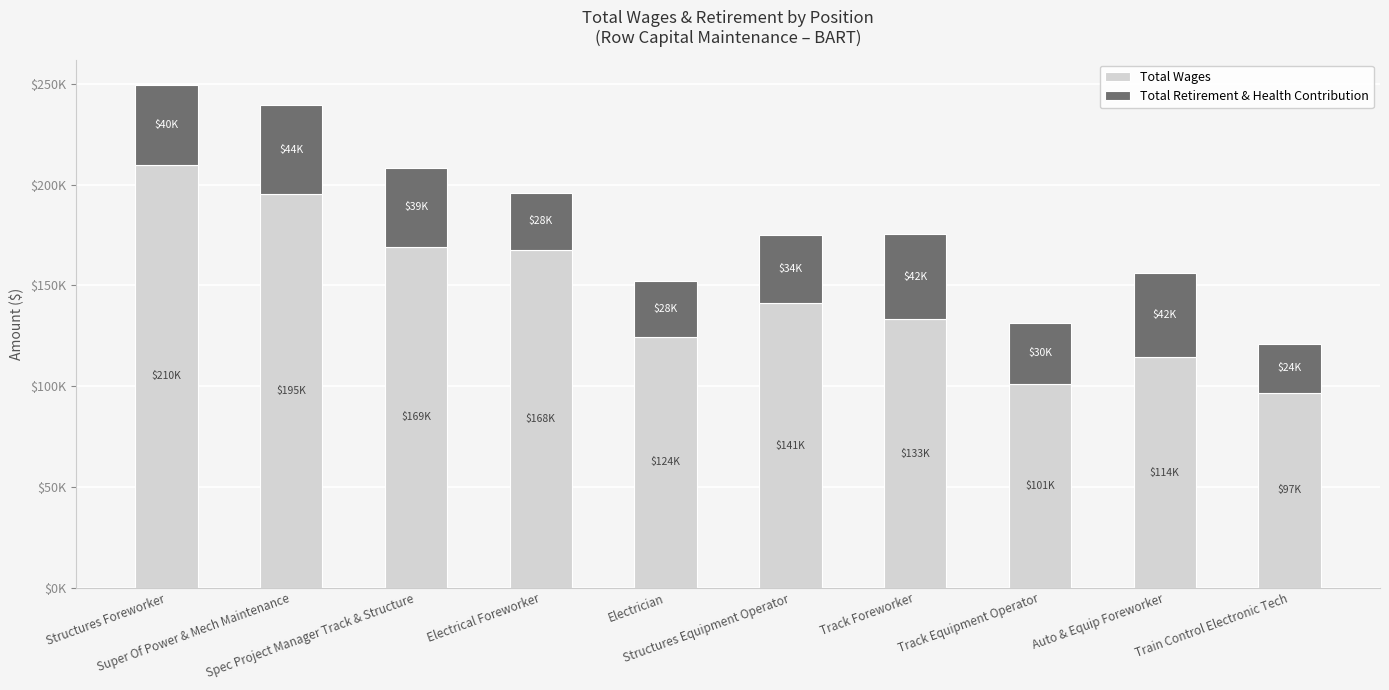

Are the bars horizontal?

No